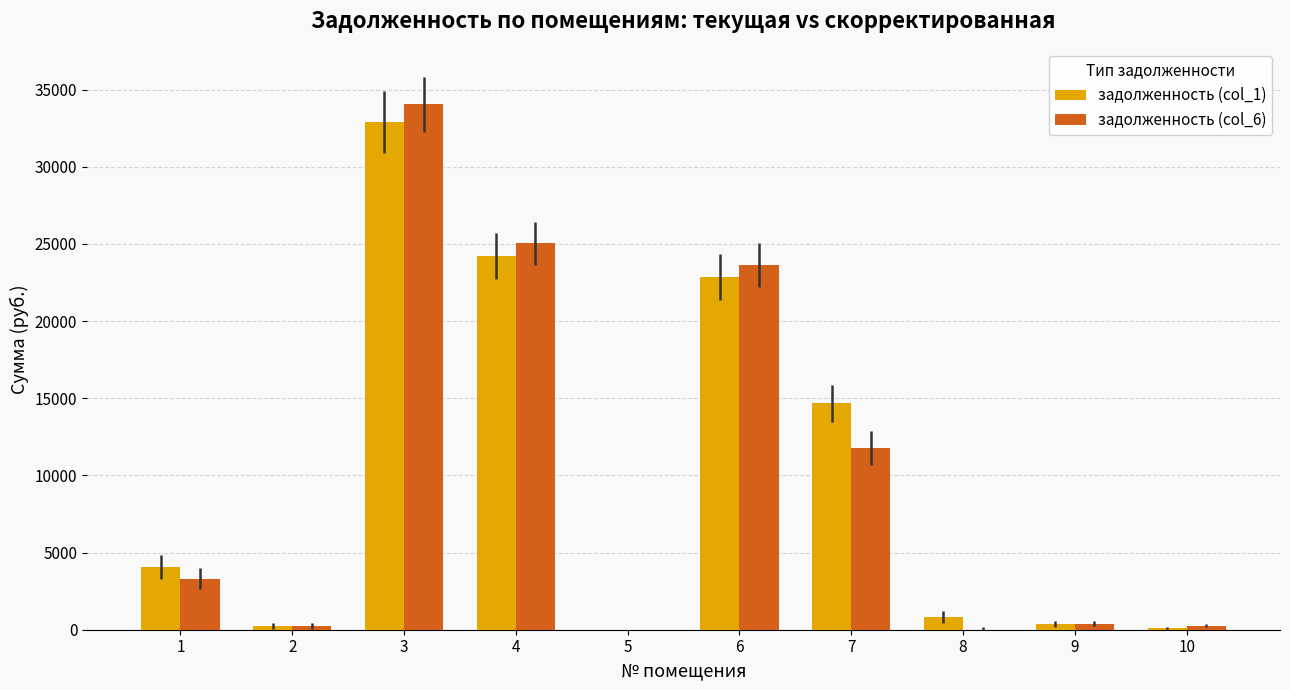

The value of задолженность (col_6) at 4 is 25033.5. True or false?

True